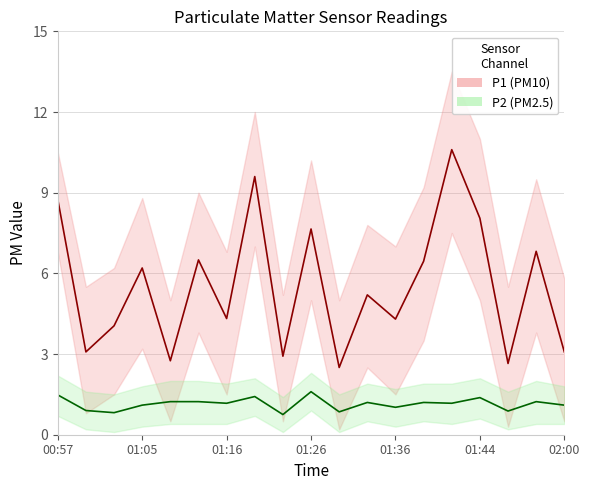

True or false: P2 (PM2.5) has a value of 1.2 at 13.

True